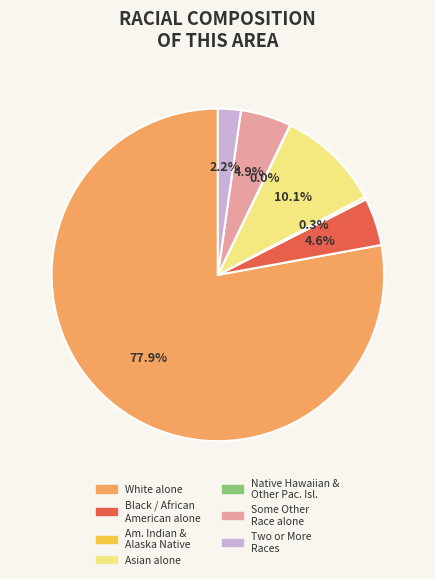

Is there any slice that represents more than half of the pie?

Yes